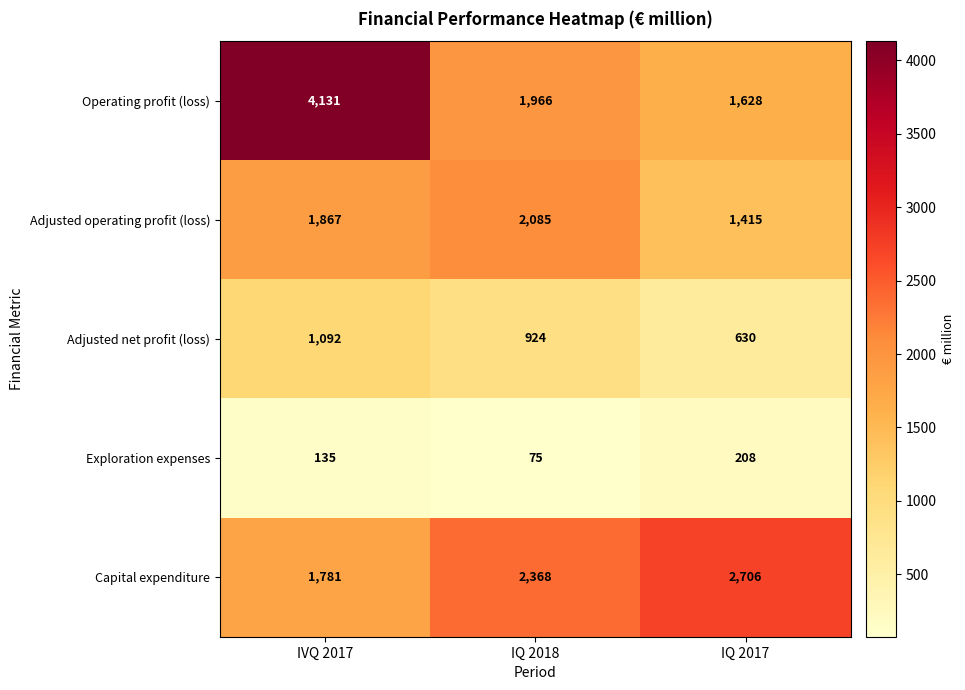

Which series has the widest spread of values?

Operating profit (loss)